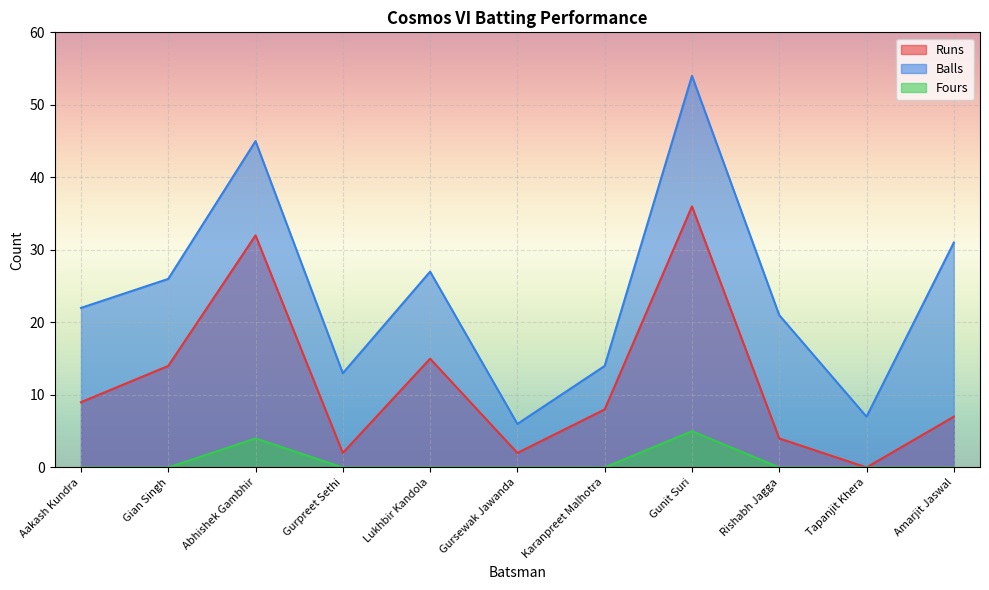

What is the difference between the maximum and minimum values in the Balls series?

48